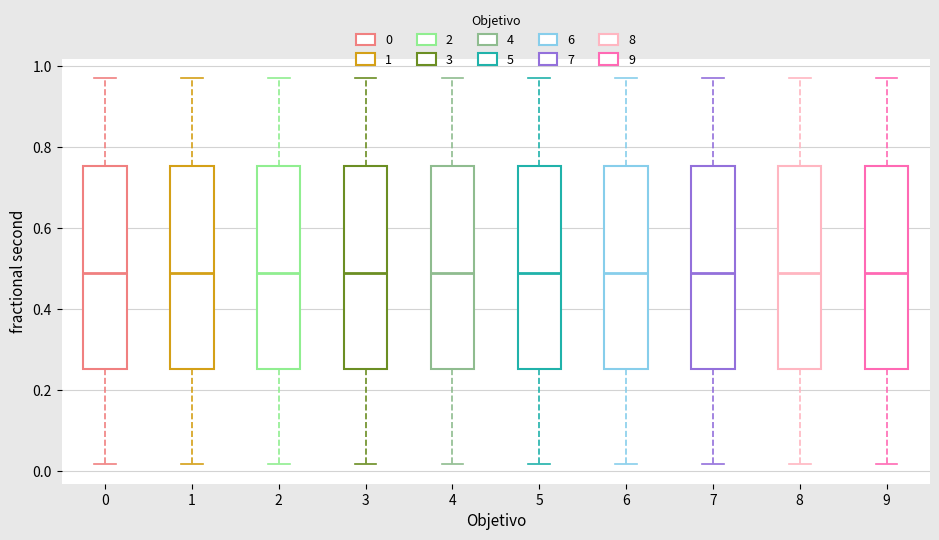

Reading left to right, read every box against the y-axis: the position of its median line, the range the box covers, and the ends of its whiskers. The values are not printed on the chart, so give them approximately, as read against the axis.

0: median 0.48, box 0.26 to 0.76, whiskers 0.02 to 0.98
1: median 0.48, box 0.26 to 0.76, whiskers 0.02 to 0.98
2: median 0.48, box 0.26 to 0.76, whiskers 0.02 to 0.98
3: median 0.48, box 0.26 to 0.76, whiskers 0.02 to 0.98
4: median 0.48, box 0.26 to 0.76, whiskers 0.02 to 0.98
5: median 0.48, box 0.26 to 0.76, whiskers 0.02 to 0.98
6: median 0.48, box 0.26 to 0.76, whiskers 0.02 to 0.98
7: median 0.48, box 0.26 to 0.76, whiskers 0.02 to 0.98
8: median 0.48, box 0.26 to 0.76, whiskers 0.02 to 0.98
9: median 0.48, box 0.26 to 0.76, whiskers 0.02 to 0.98